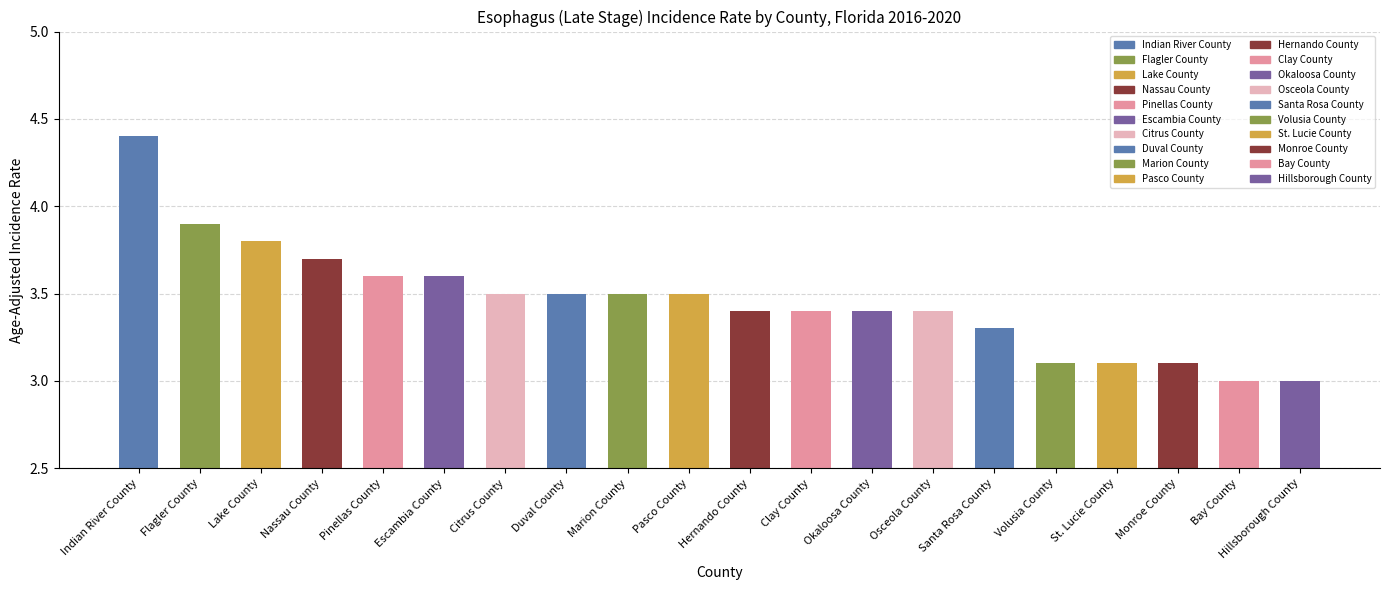

Count the number of values greater than 3.

18